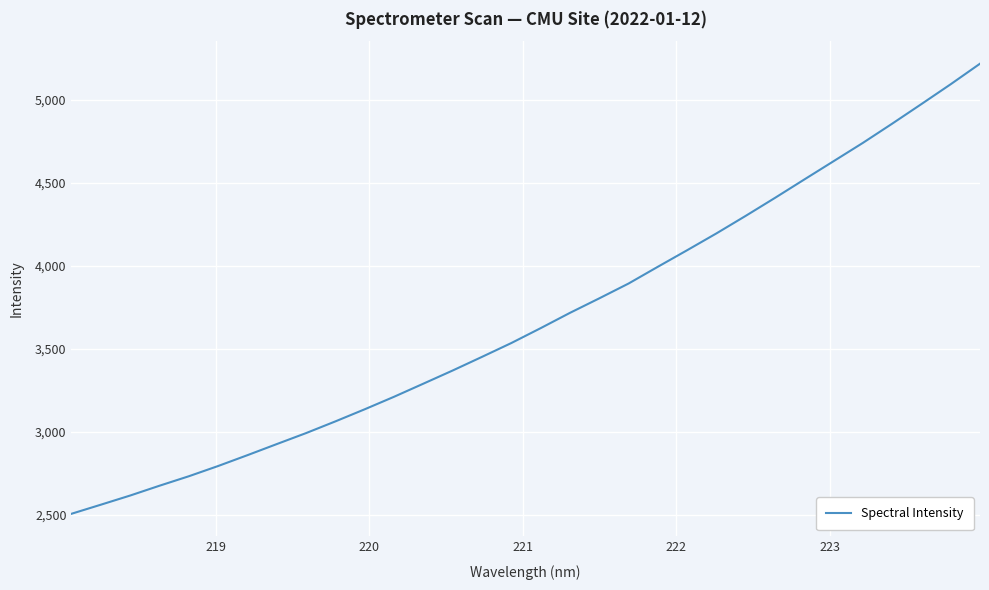

What is the difference between the maximum and minimum values?

2708.9